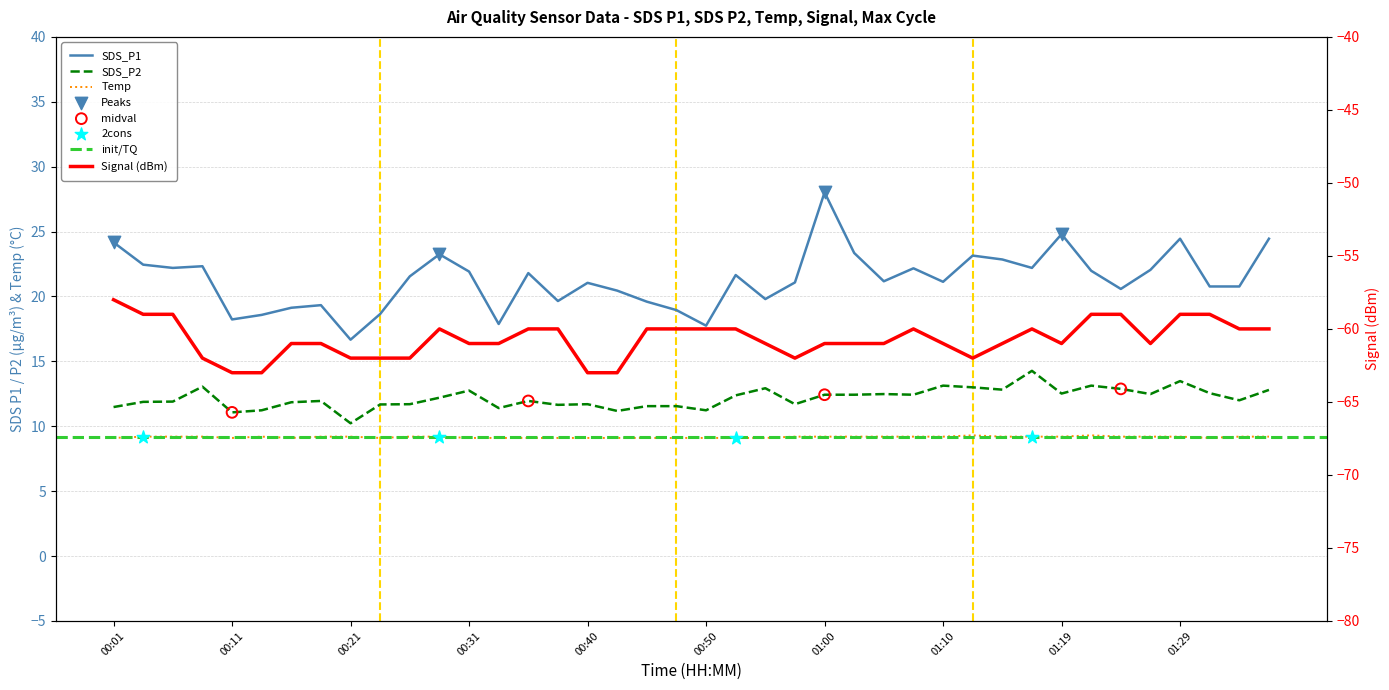

Which series has the largest total across all categories?

SDS_P1